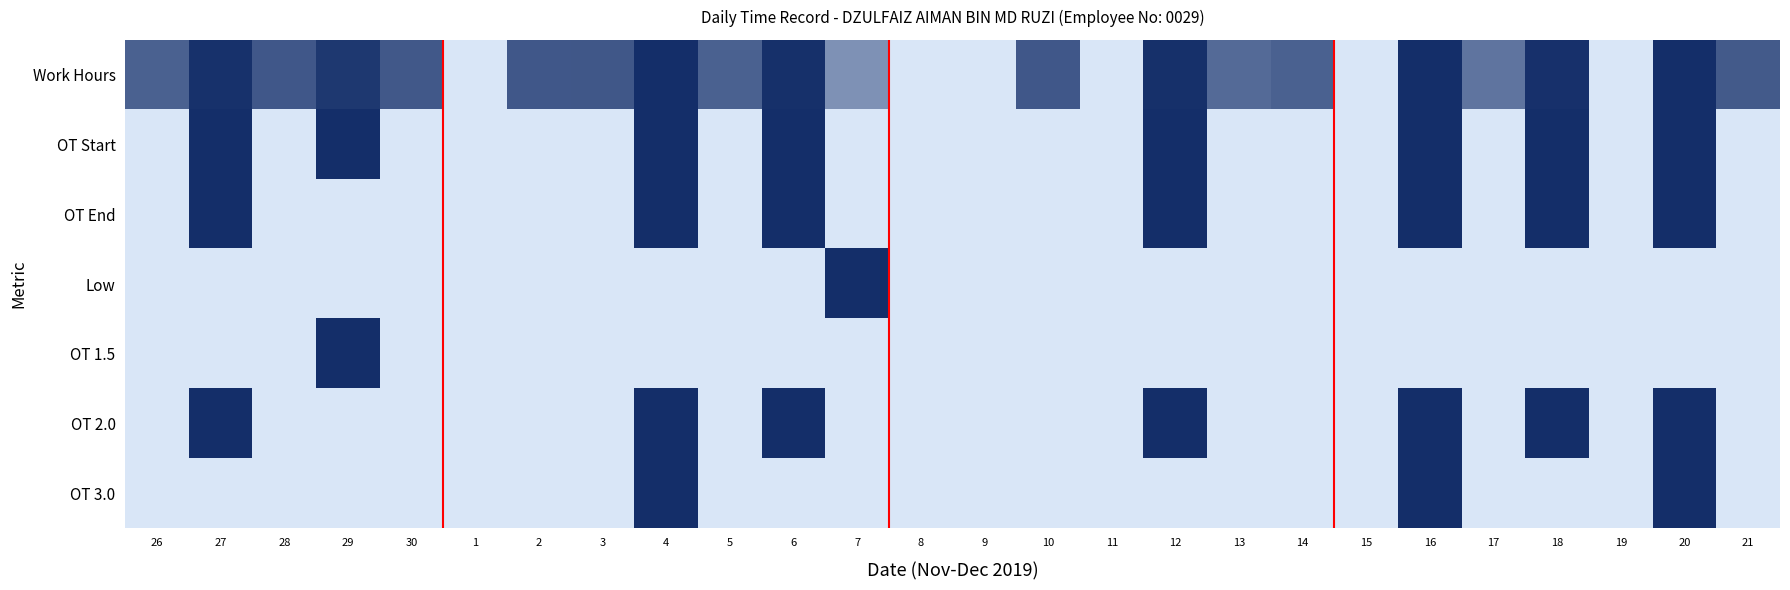

What is the total value across all series at 28?

0.8